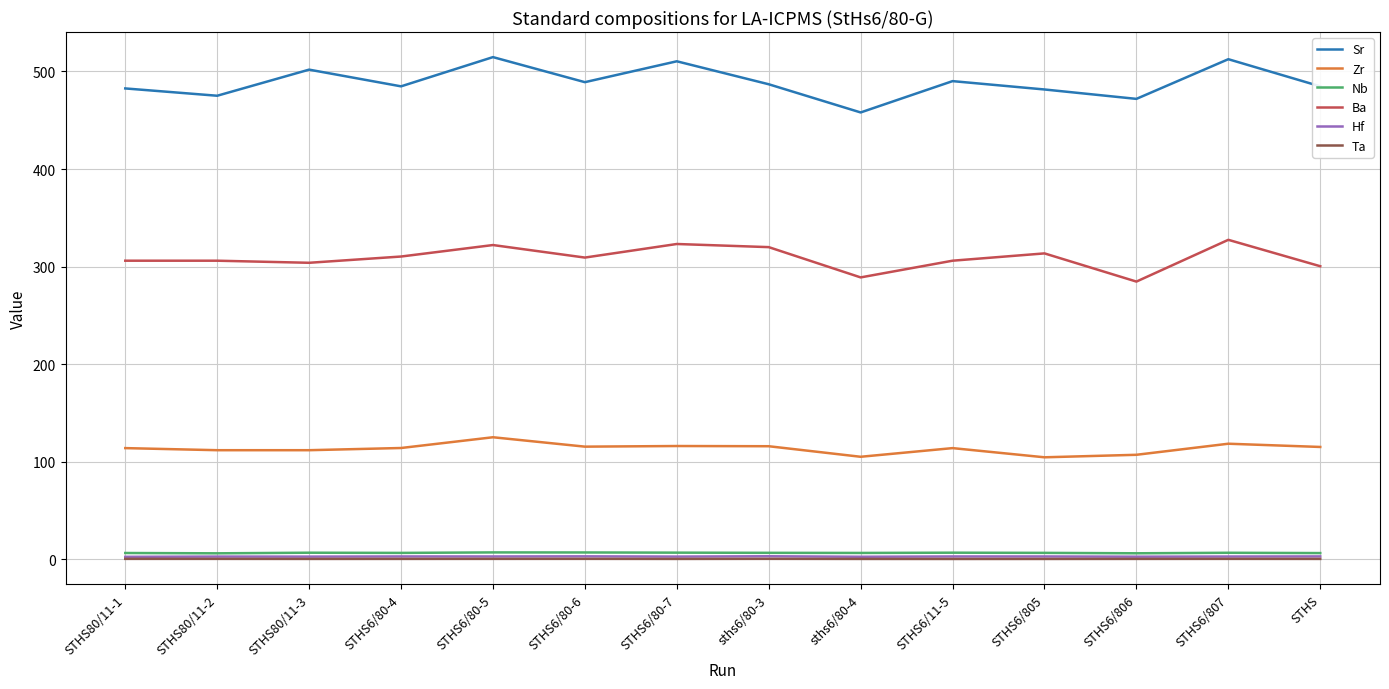

Which series has the largest total across all categories?

Sr